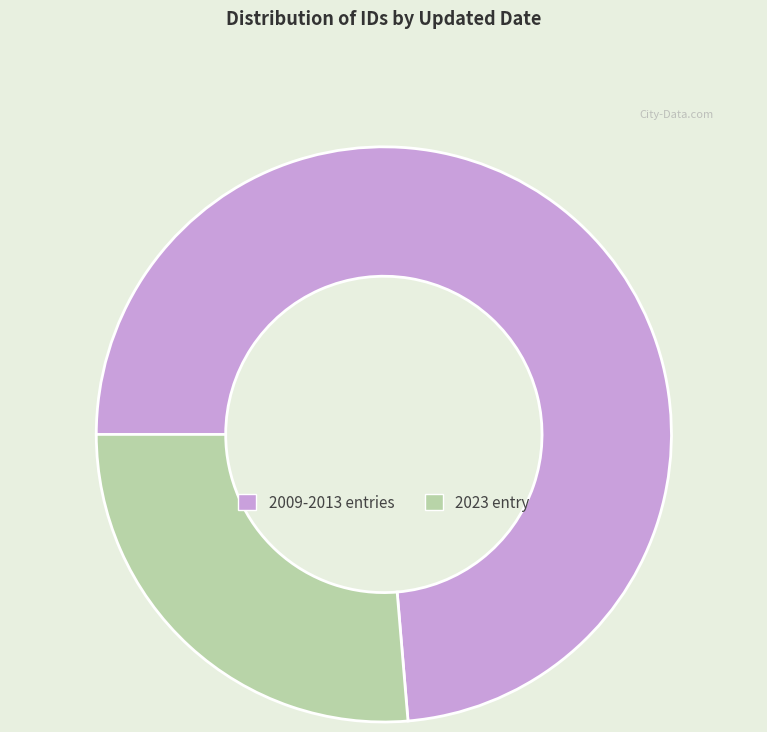

The 2023 entry slice represents 26% of the pie. True or false?

True